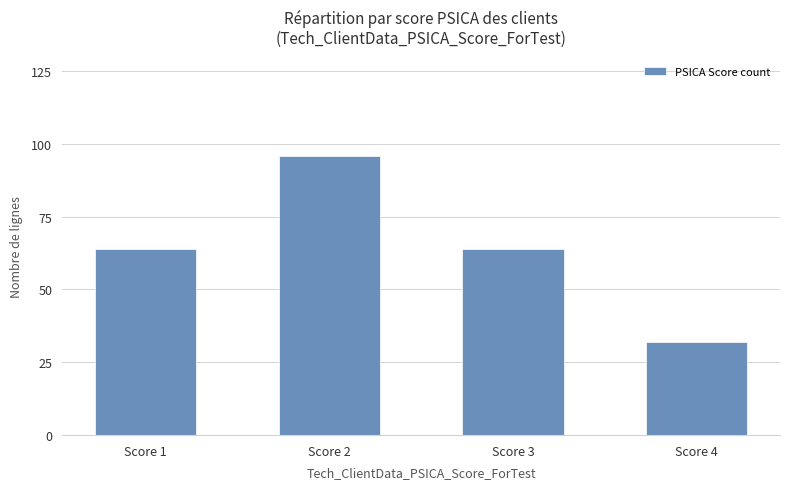

At which category does the chart reach its minimum across all series?

Score 4